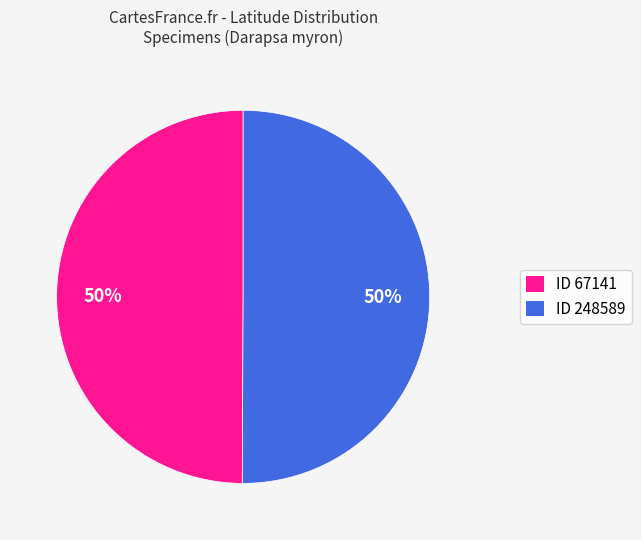

Approximately how many times larger is the value at ID 248589 compared to ID 67141?

1.0